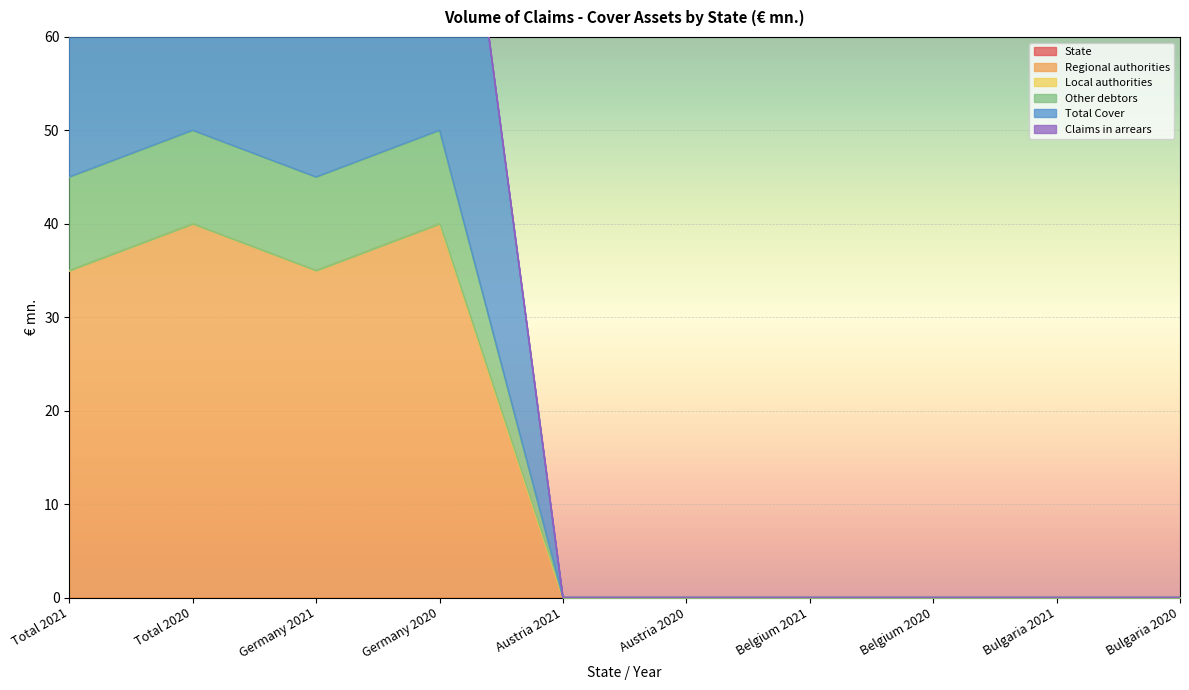

Which series changed the most between Germany 2021 and Bulgaria 2021?

Total Cover